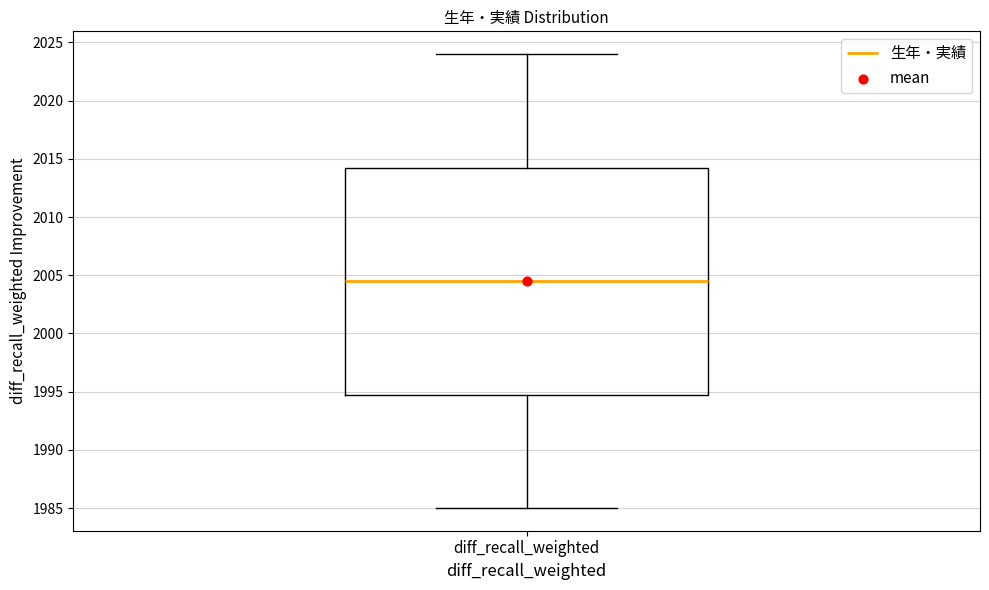

Read this box plot against the y-axis: the position of the median line, the range covered by the box, and the ends of both whiskers. The values are not printed on the chart, so give them approximately, as read against the axis.

median 2004.5, box 1995.0 to 2014.5, whiskers 1985.0 to 2024.0